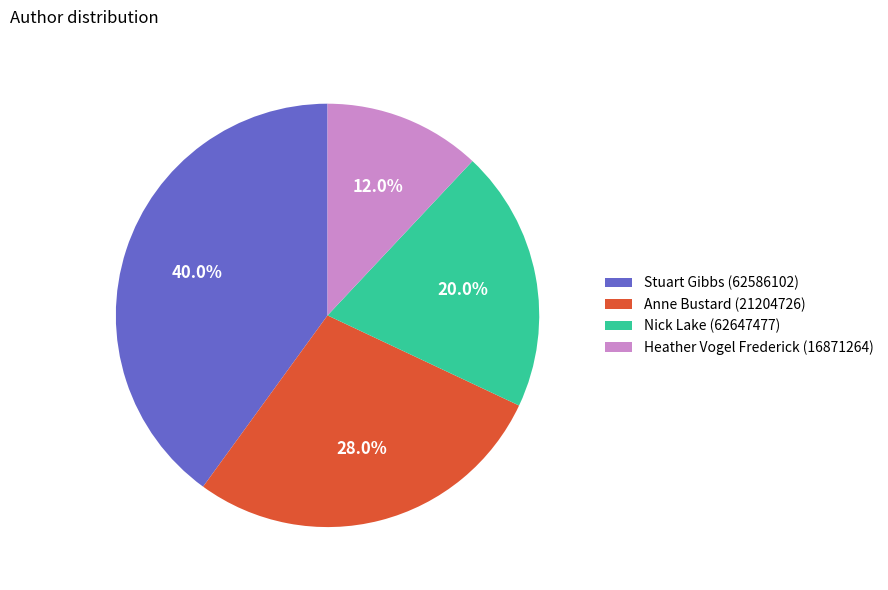

Which category has the biggest portion of the pie?

Stuart Gibbs (62586102)